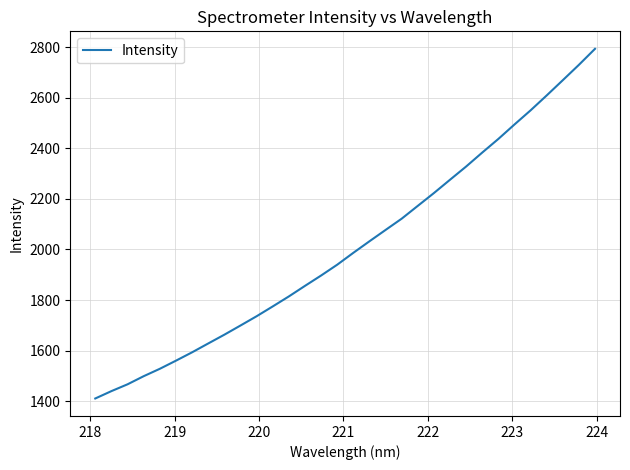

What is the difference between the maximum and minimum values?

1382.0